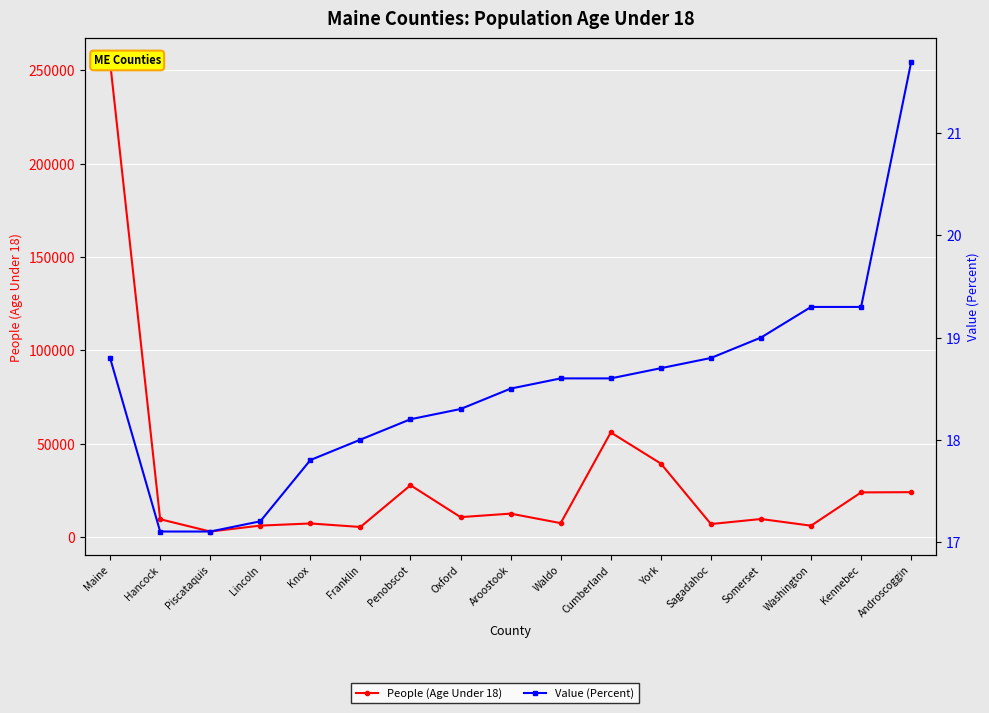

Is the value of Value (Percent) at Penobscot greater than the value of People (Age Under 18) at Kennebec?

No